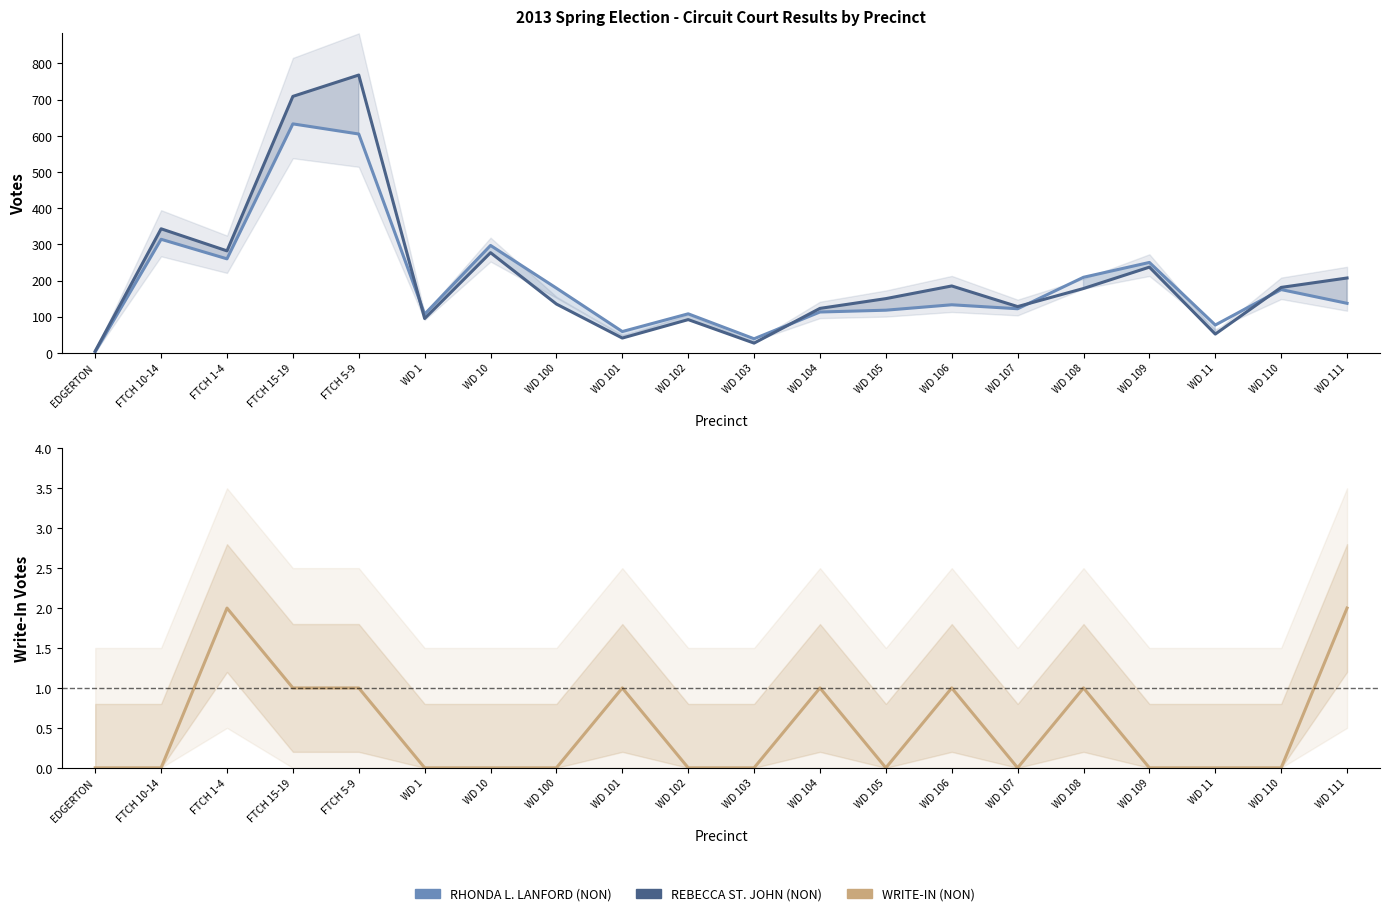

Which series has the largest range (max minus min)?

REBECCA ST. JOHN (NON)